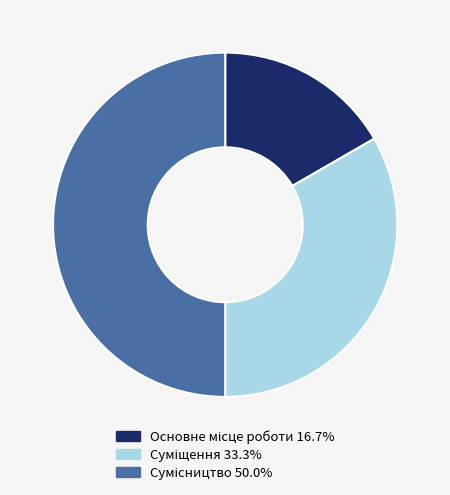

Is it true that Суміщення is 33% of the pie?

True